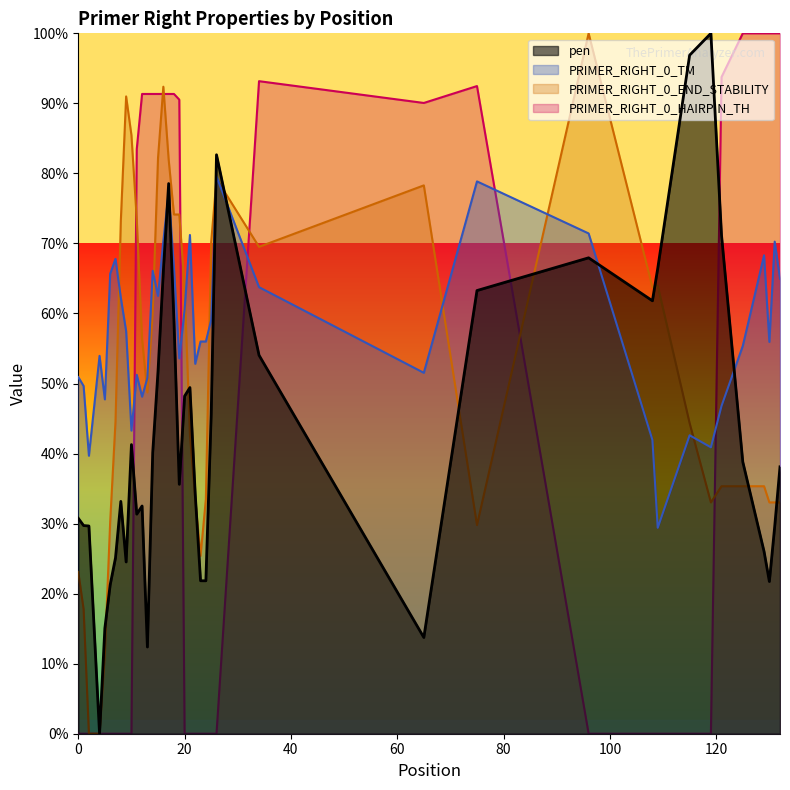

Reading right to left, list all the values displayed in this chart.

pen: 38.1	29.6	21.7	26.0	38.8	71.2	100.0	96.9	66.4	61.8	68.0	63.3	13.7	54.0	82.7	45.5	21.8	21.8	34.2	49.4	48.2	35.6	58.9	78.6	66.0	51.8	40.1	12.4	32.5	31.4	41.3	24.5	33.2	25.1	21.2	15.1	0.0	29.7	29.7	30.8
PRIMER_RIGHT_0_TM: 65.0	70.3	55.9	68.3	55.4	46.8	40.9	42.6	29.4	42.0	71.4	78.9	51.5	63.8	79.5	59.1	56.0	56.0	52.8	71.2	60.5	53.6	66.4	77.3	70.4	62.5	66.1	50.8	48.1	51.2	43.3	57.5	62.3	67.8	65.7	47.7	54.0	39.7	49.7	50.9
PRIMER_RIGHT_0_END_STABILITY: 33.0	33.0	33.0	35.3	35.3	35.3	33.0	44.3	64.0	63.7	100.0	29.8	78.3	69.5	79.2	70.2	33.5	25.4	33.5	42.7	63.7	74.1	74.1	82.0	92.4	82.2	60.0	48.7	56.4	73.4	85.5	91.0	73.2	44.6	30.3	11.5	0.0	0.0	17.8	23.1
PRIMER_RIGHT_0_HAIRPIN_TH: 100.0	100.0	100.0	100.0	100.0	93.8	0.0	0.0	0.0	0.0	0.0	92.5	90.1	93.2	0.0	0.0	0.0	0.0	0.0	0.0	0.0	90.5	91.3	91.3	91.3	91.3	91.3	91.3	91.3	83.5	0.0	0.0	0.0	0.0	0.0	0.0	0.0	0.0	0.0	0.0